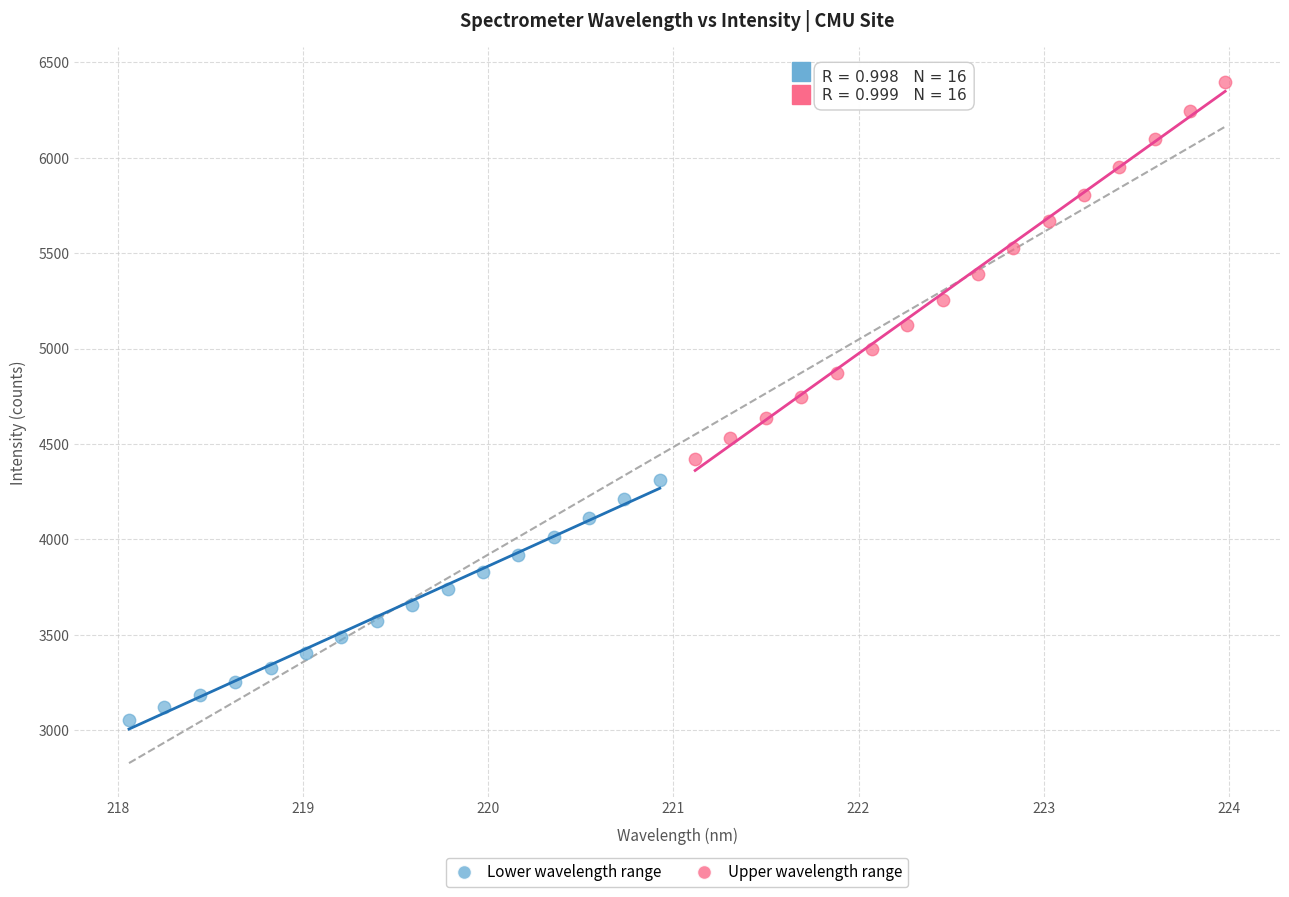

Which series has the widest spread of Y values?

Upper wavelength range